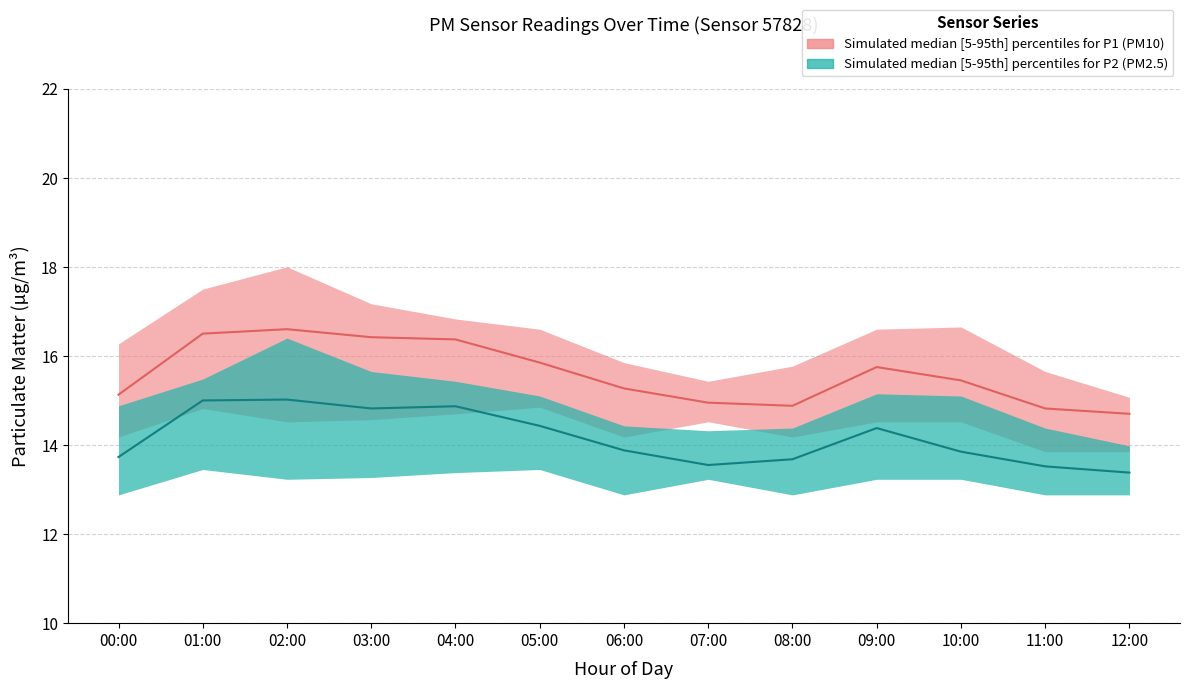

What position from the right is 01:00?

12